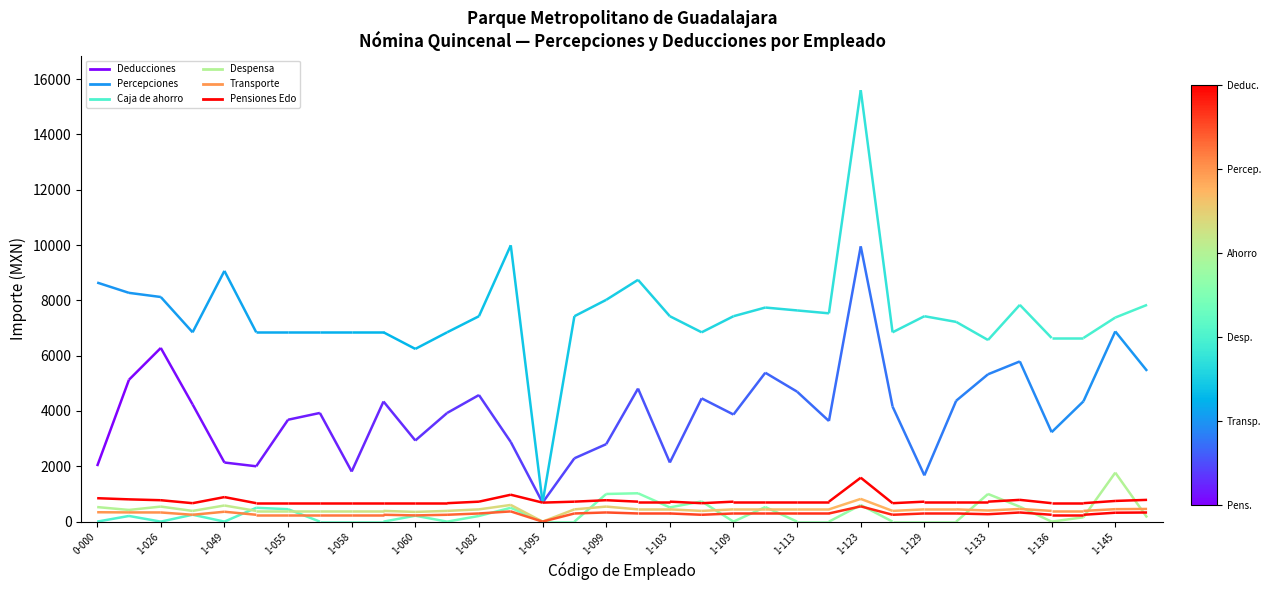

The value of Transporte at 1-113 is 447.3. True or false?

False